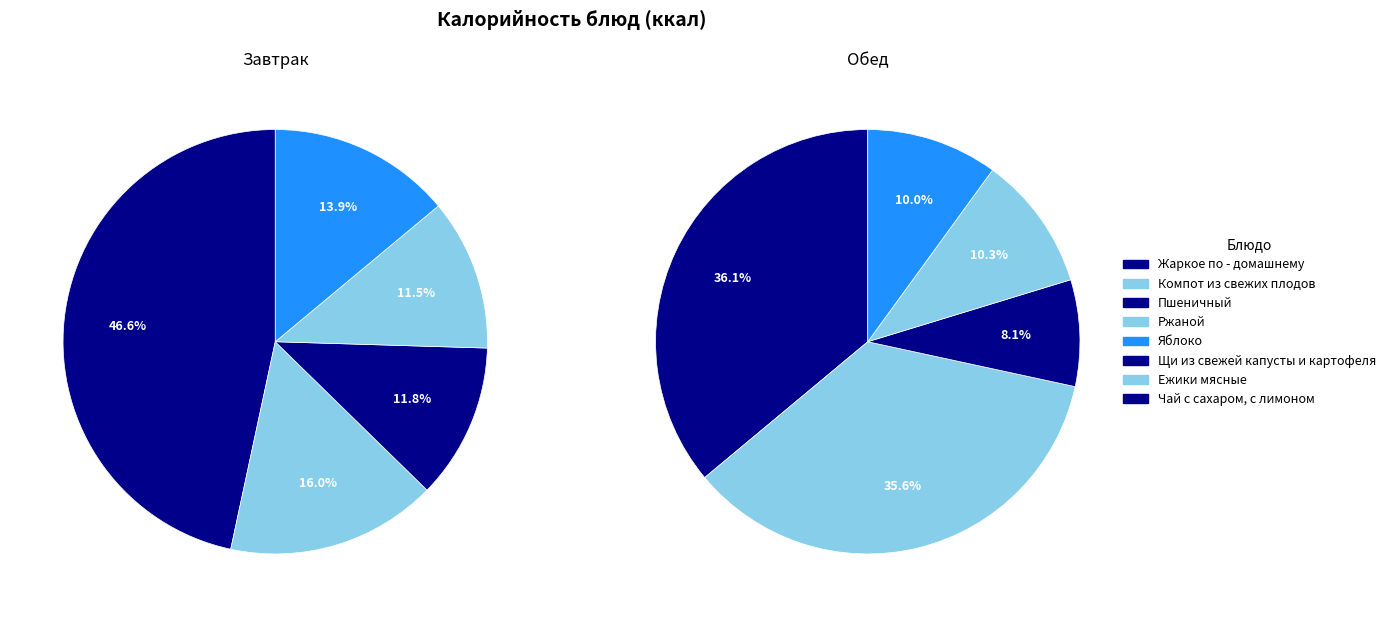

To the nearest percent, what is the average slice percentage?

20%